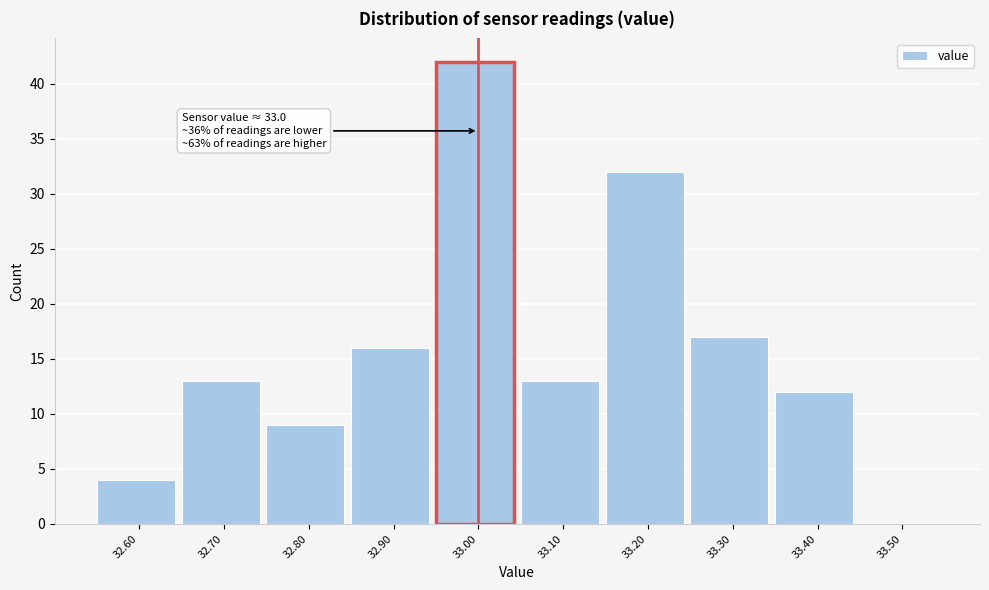

Over which range of the x-axis is the bar tallest?

32.95 to 33.05